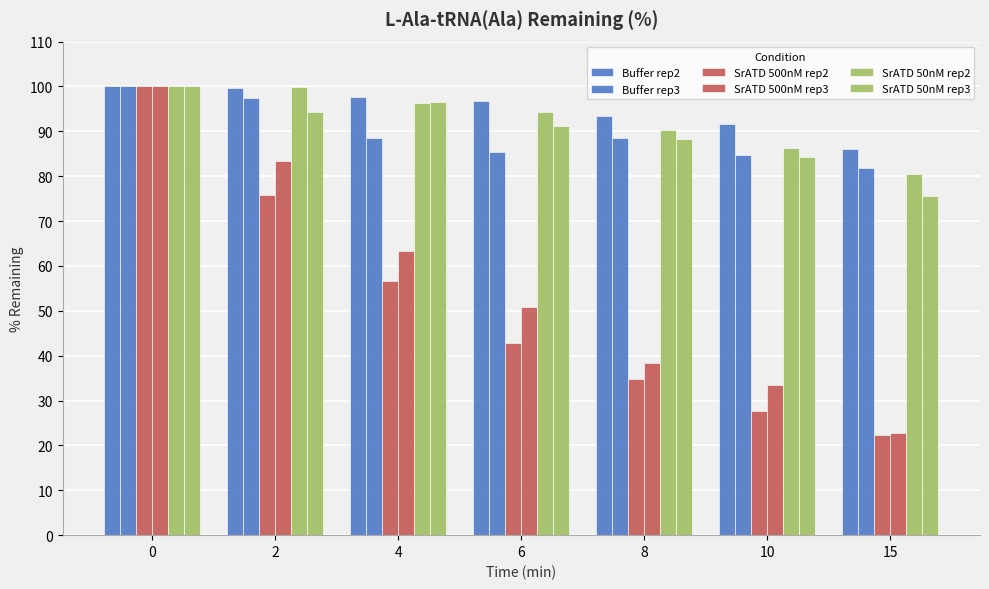

How many groups of bars are there?

7